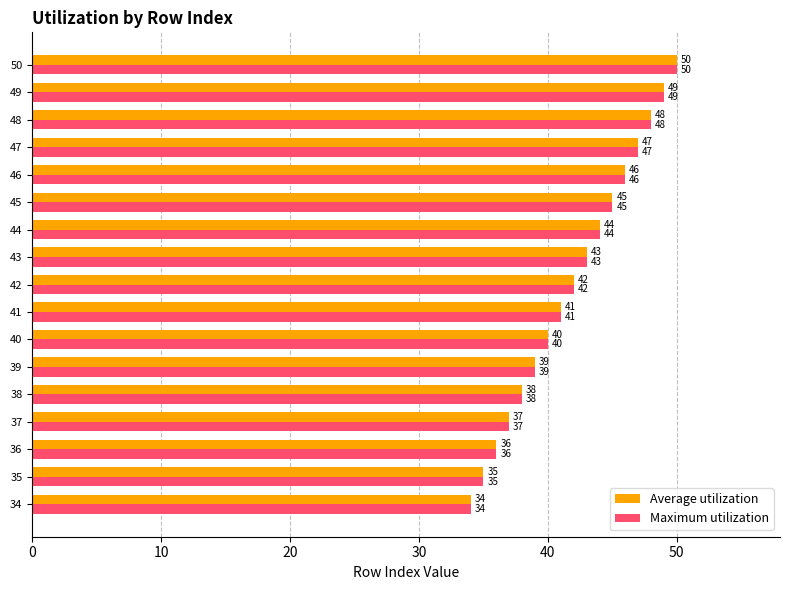

Count the number of categories in the chart.

17